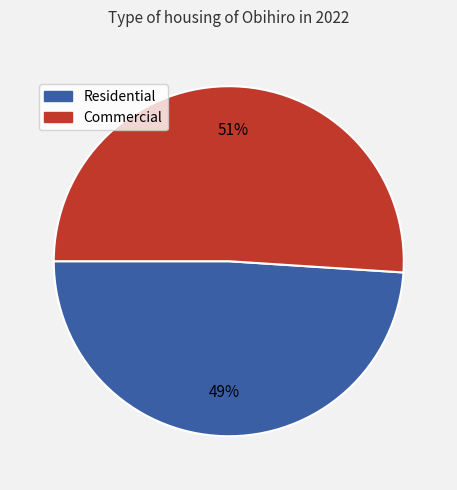

Is there a majority slice in this chart?

Yes